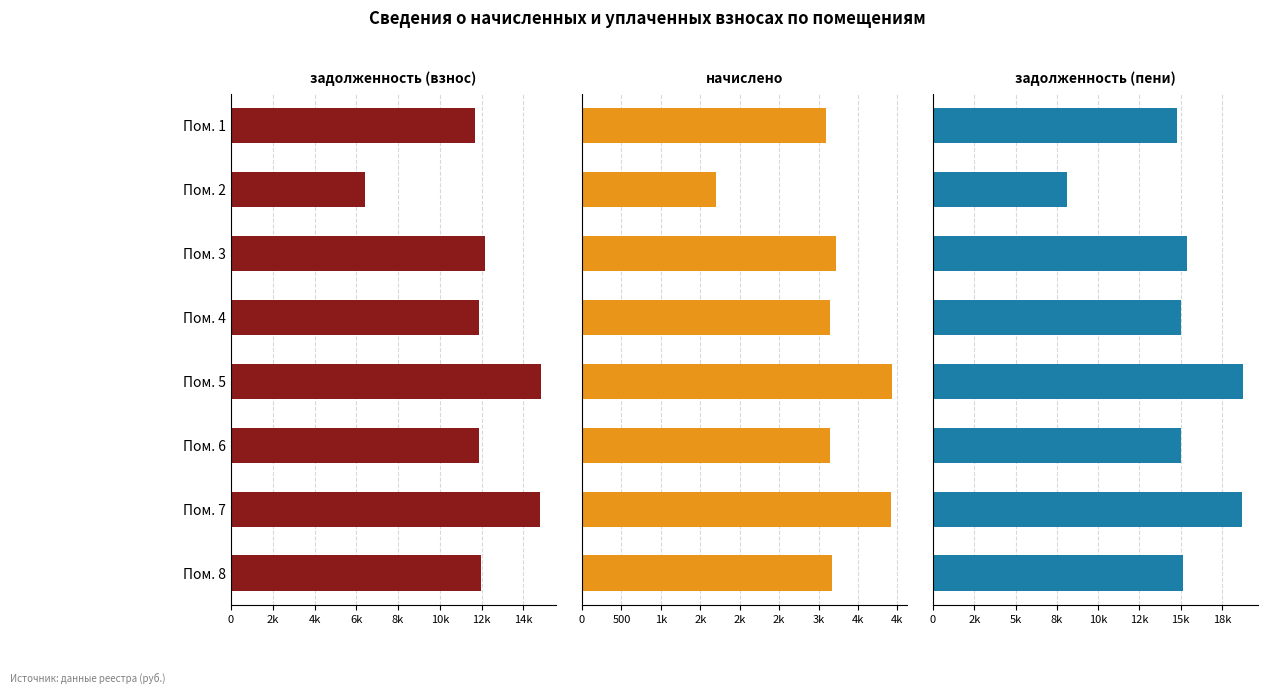

What is the spread (max minus min) of values at 8k?

14817.4